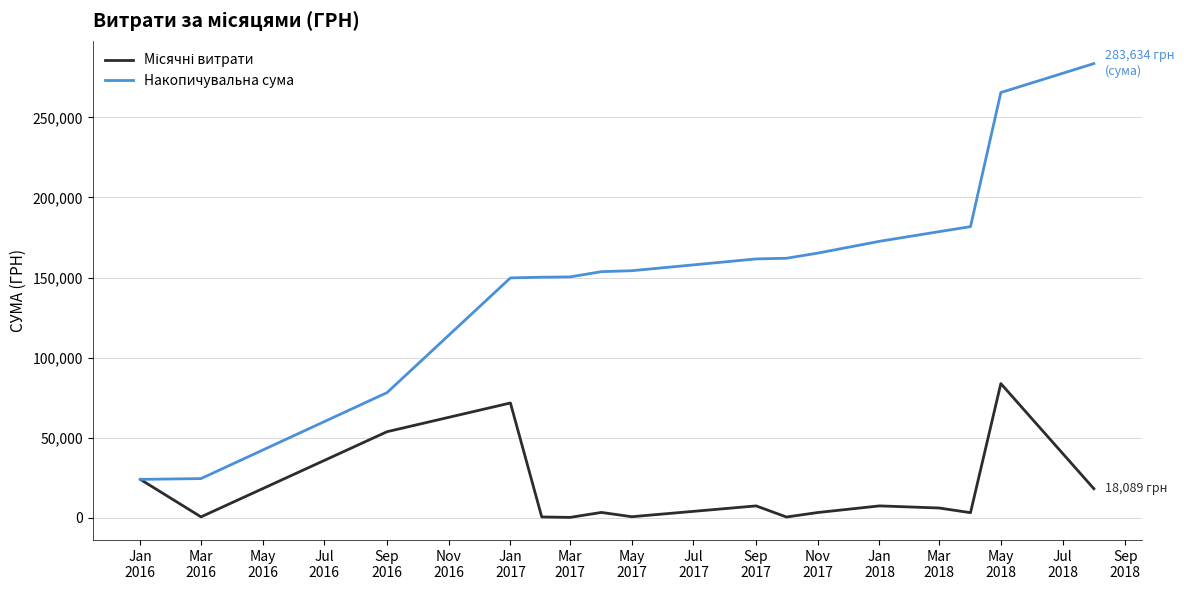

Which series has the largest range (max minus min)?

Накопичувальна сума